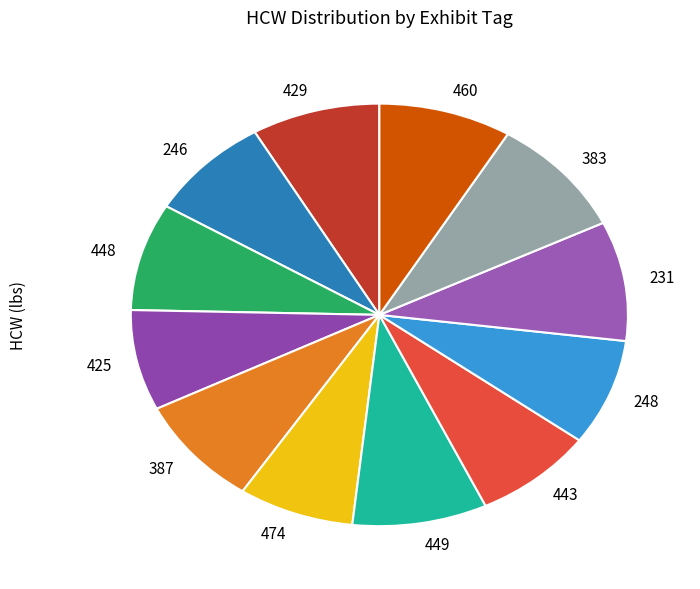

Do 460 and 231 together represent more than half of the pie?

No